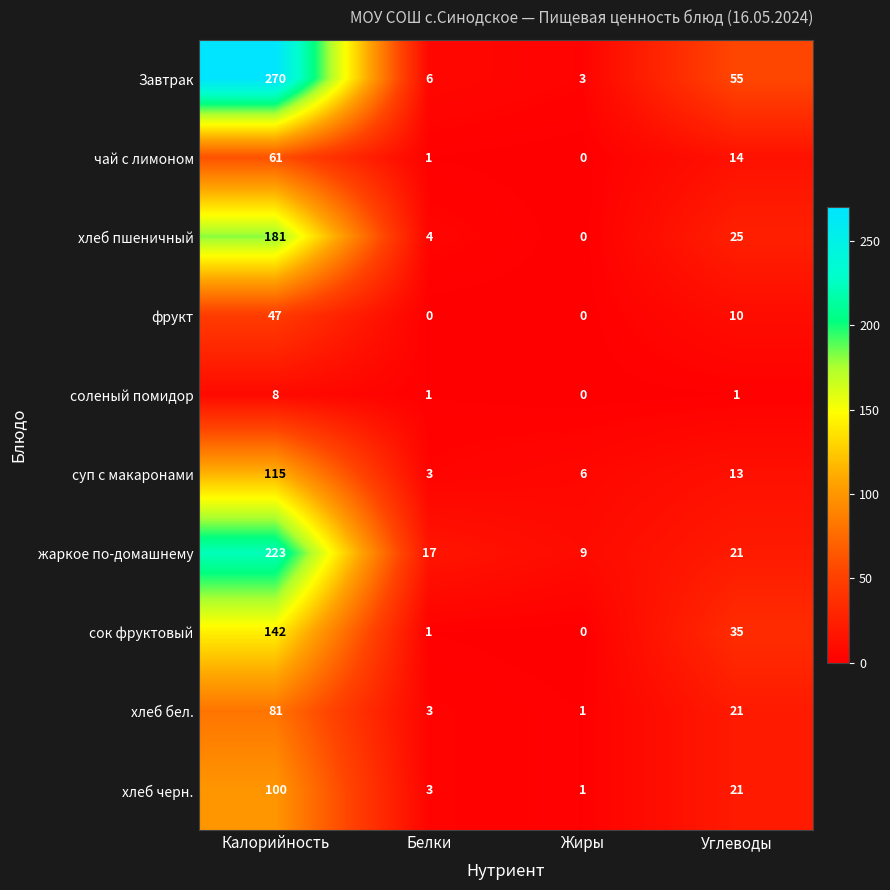

What is the minimum value for жаркое по-домашнему?

9